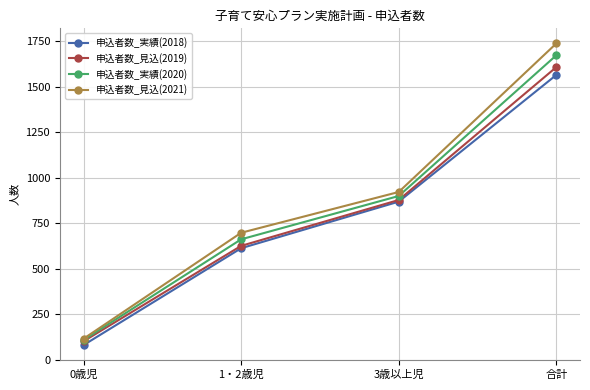

True or false: 申込者数_見込(2021) has more than 0 interior local peaks.

False